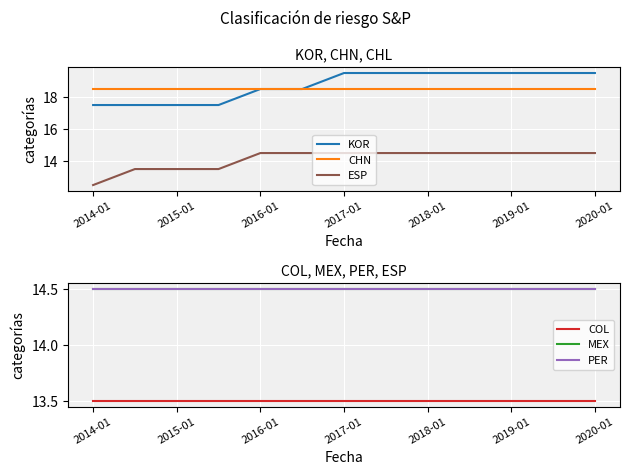

The ESP series shows 14.5 at 2017-01. True or false?

True